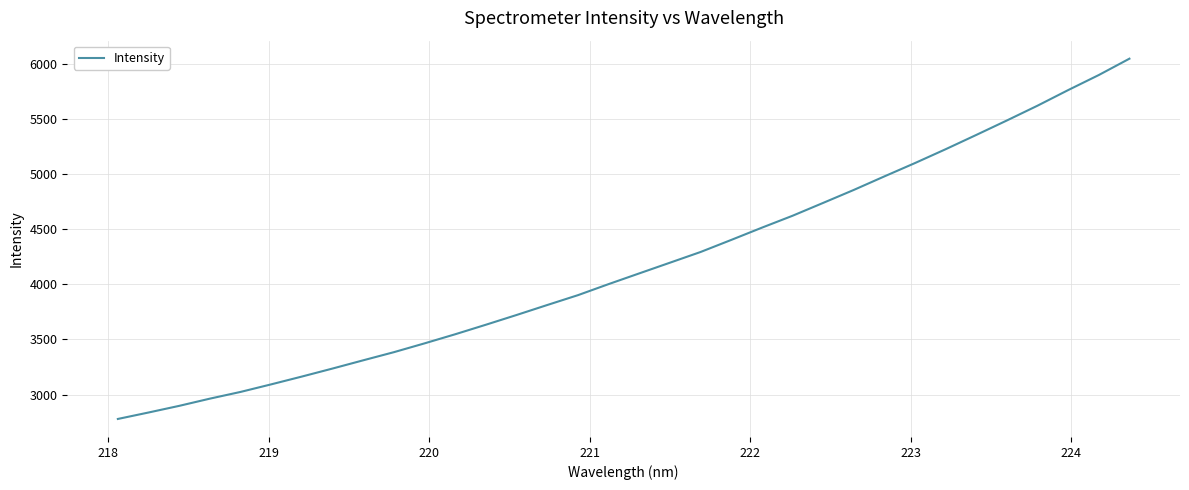

What is the maximum value shown in the chart?

6046.4